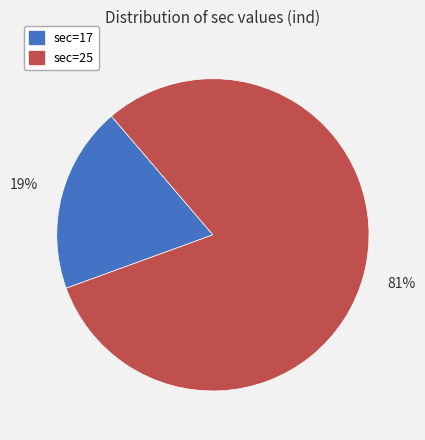

Is there any slice that represents more than half of the pie?

Yes